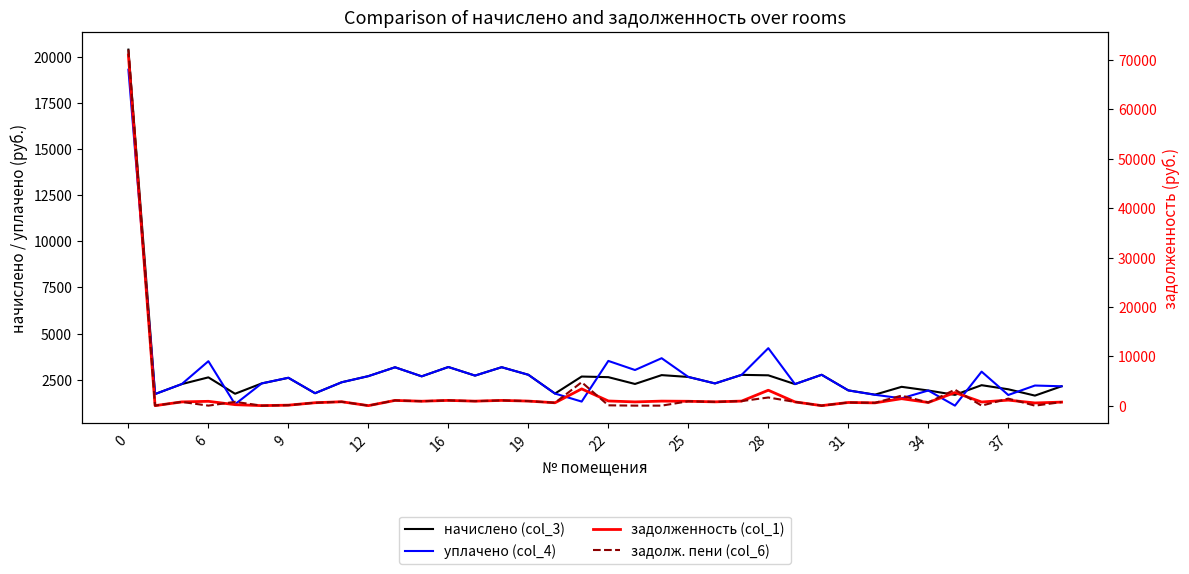

What is the lowest value of the начислено (col_3) series?

1637.0